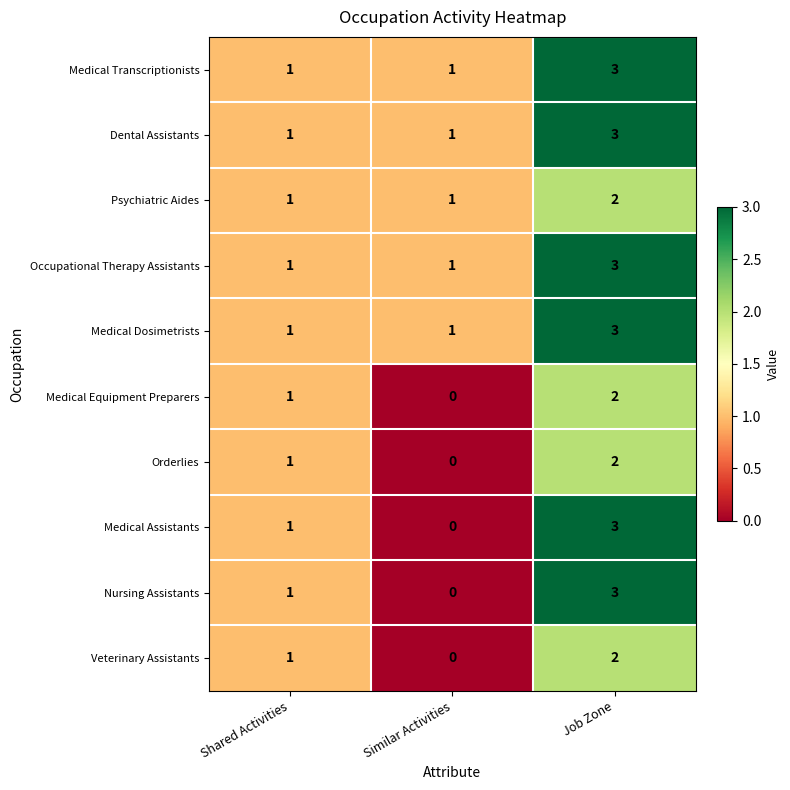

How many distinct data groups are displayed?

10